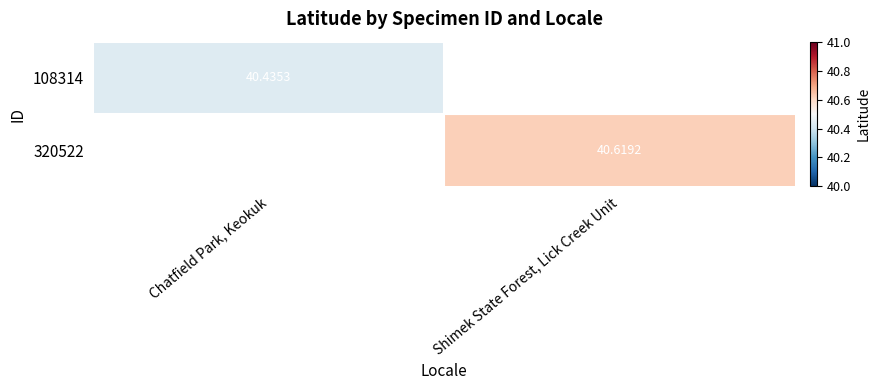

Between Chatfield Park, Keokuk and Shimek State Forest, Lick Creek Unit, which is larger?

Shimek State Forest, Lick Creek Unit